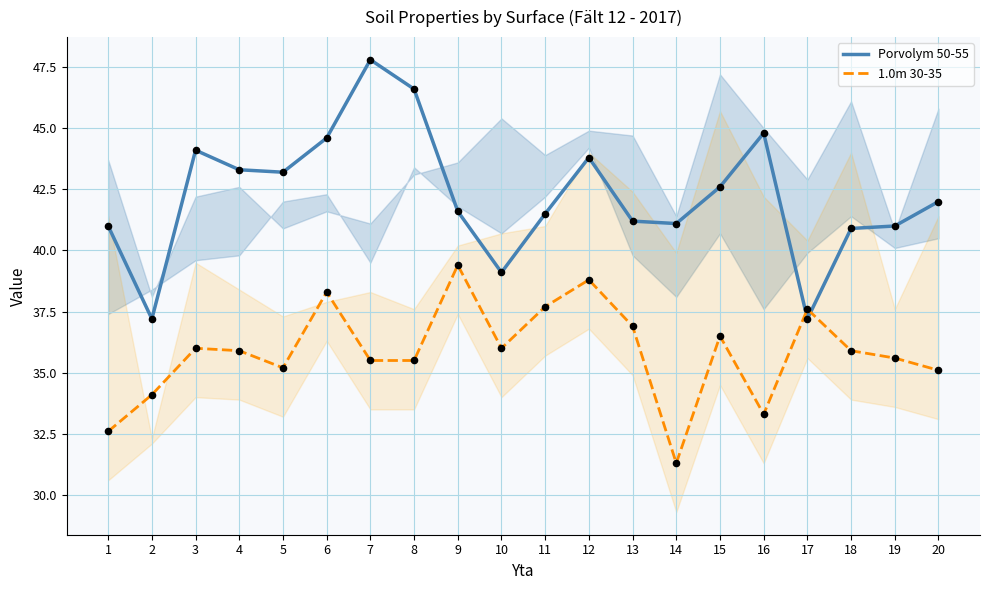

Which series has the largest total across all categories?

Porvolym 50-55